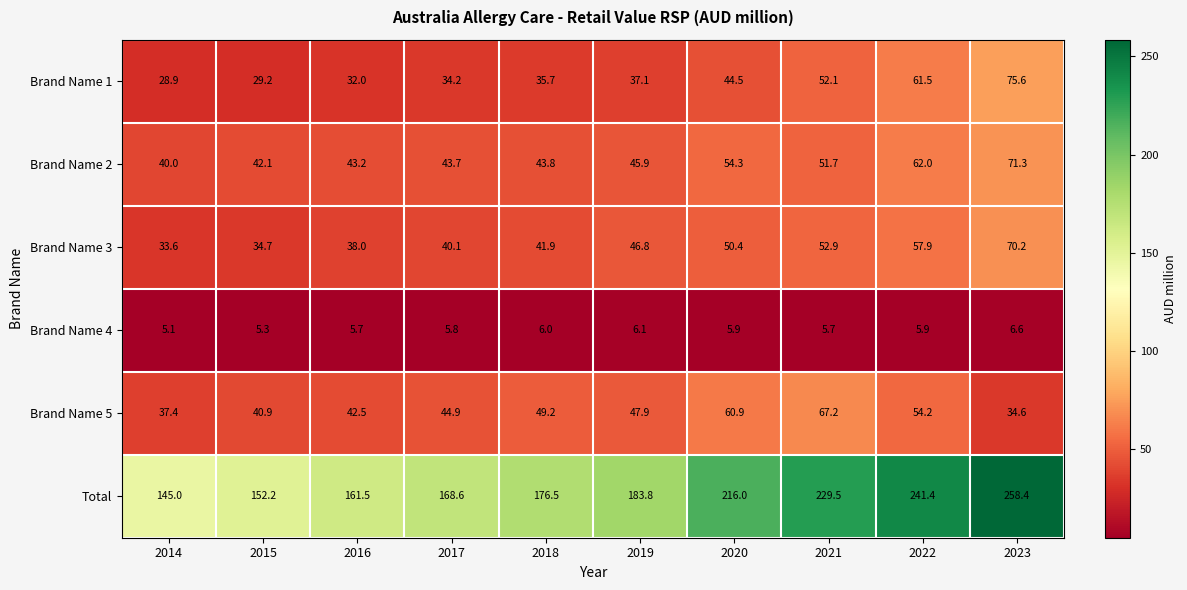

Where does the Brand Name 3 series first go above 46?

2019